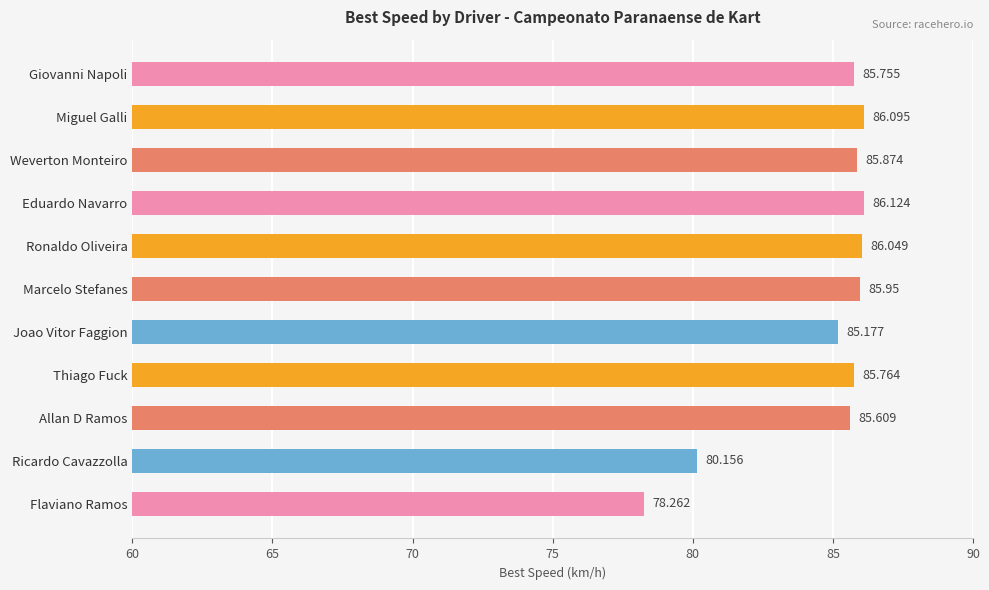

What is the smallest value displayed?

78.3